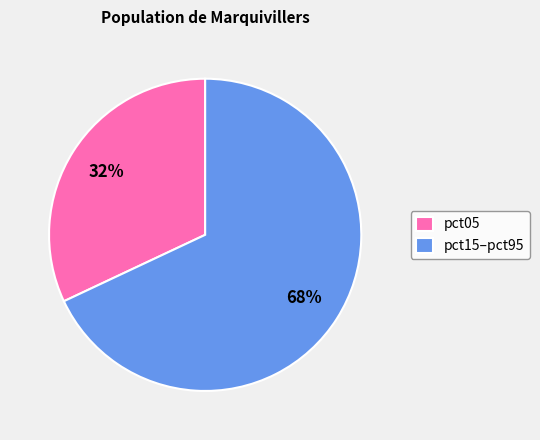

How many slices are in this pie chart?

2